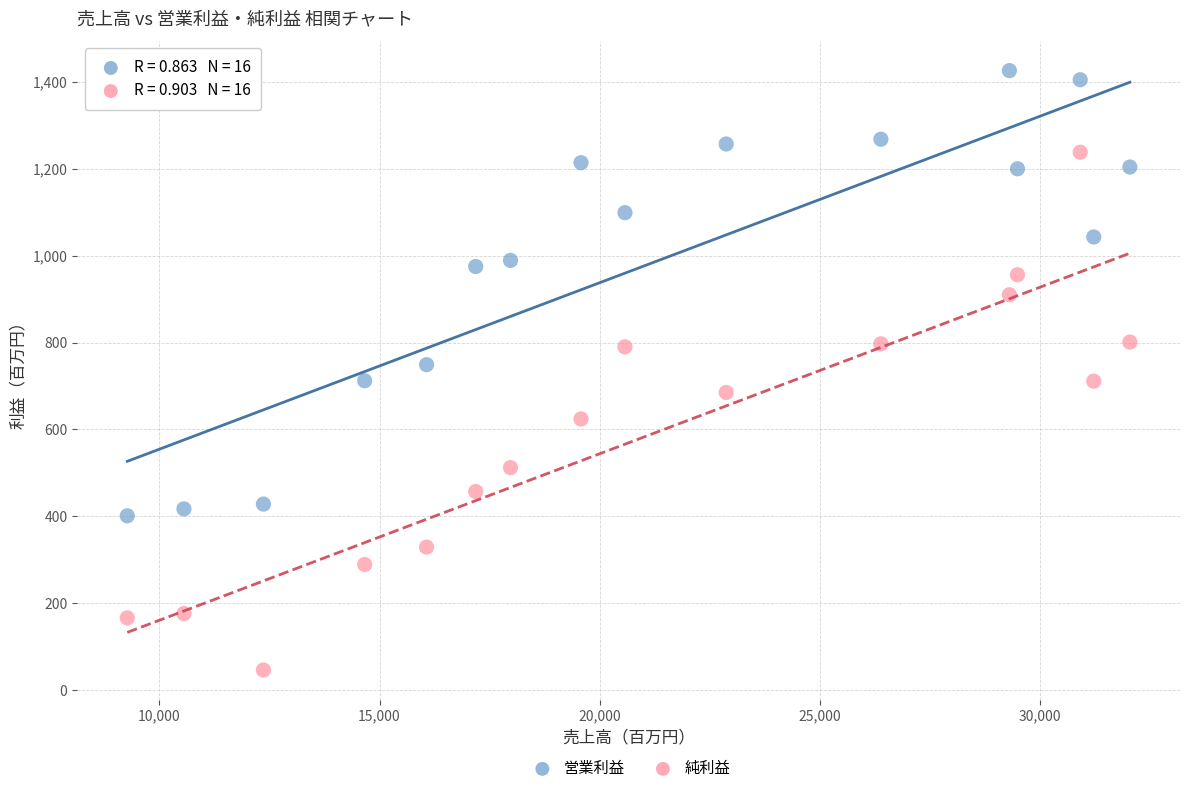

Across all data points, what is the range of X values (max minus min)?

22772